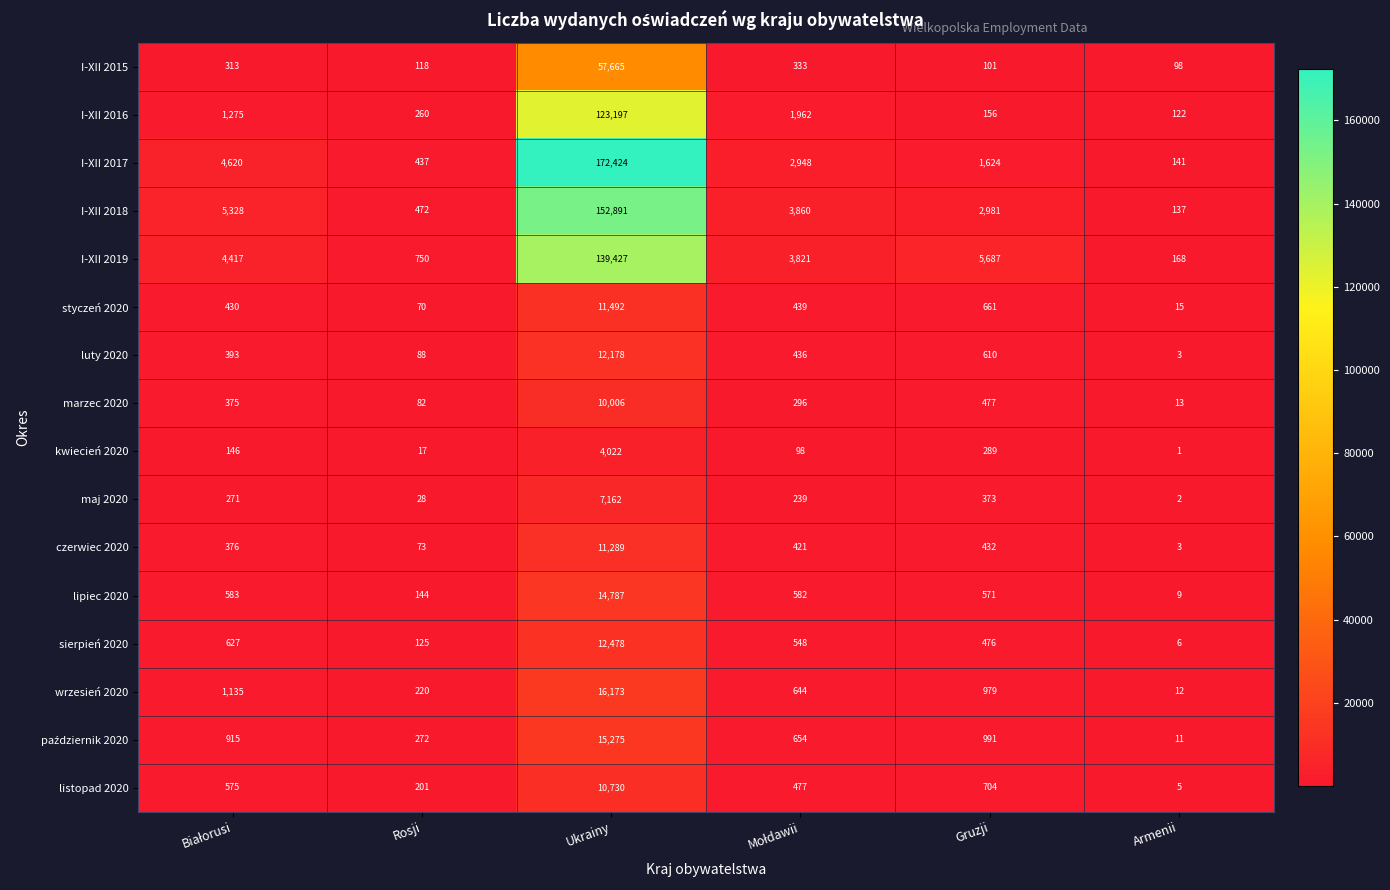

Which series has the widest spread of values?

I-XII 2017